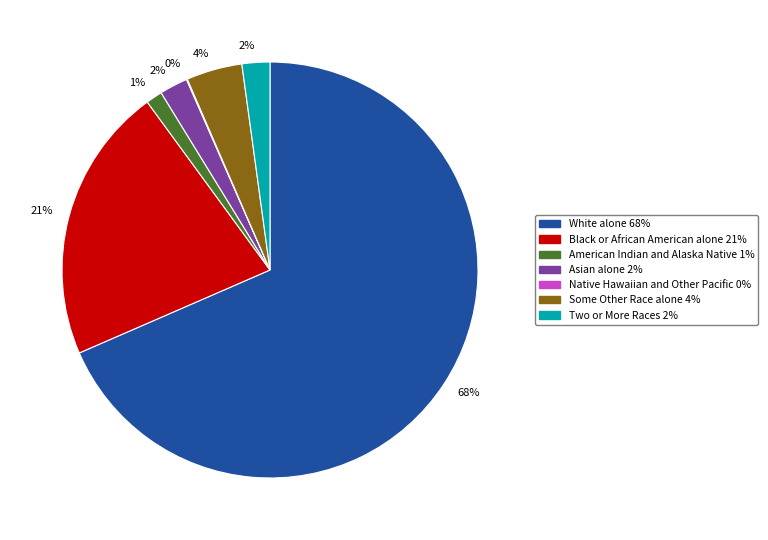

Is there any slice that represents more than half of the pie?

Yes